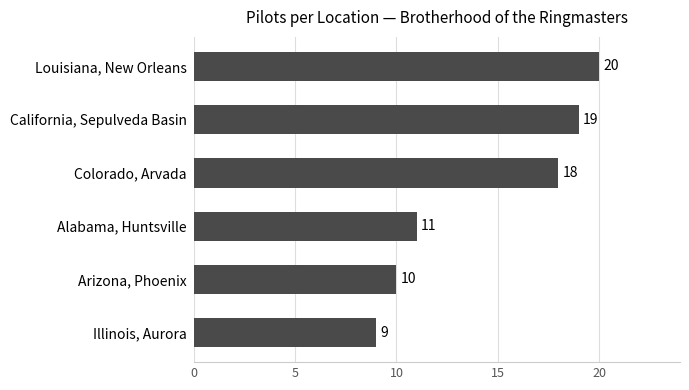

What is the maximum value shown in the chart?

20